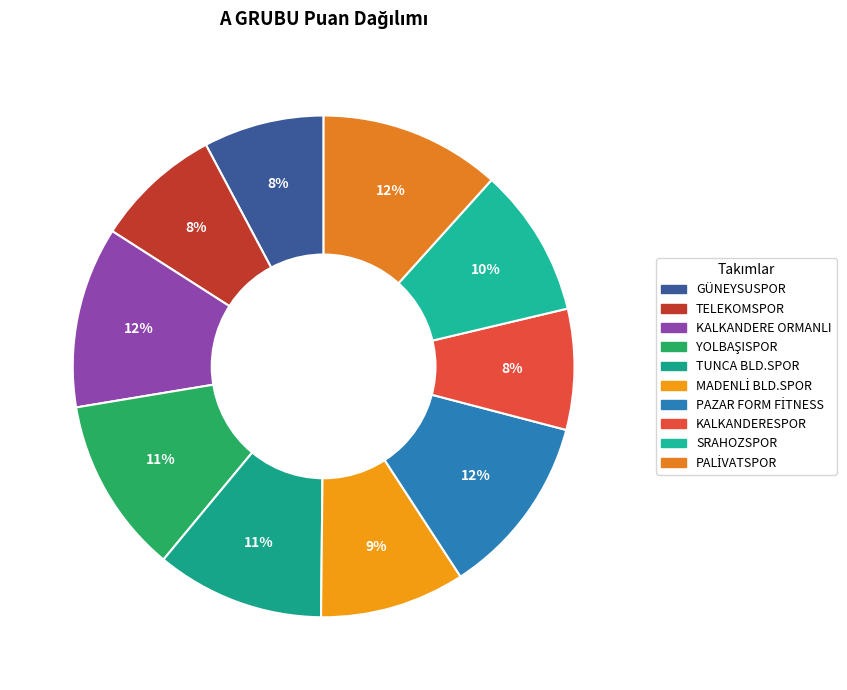

What portion of the pie excludes KALKANDERESPOR?

92.2%